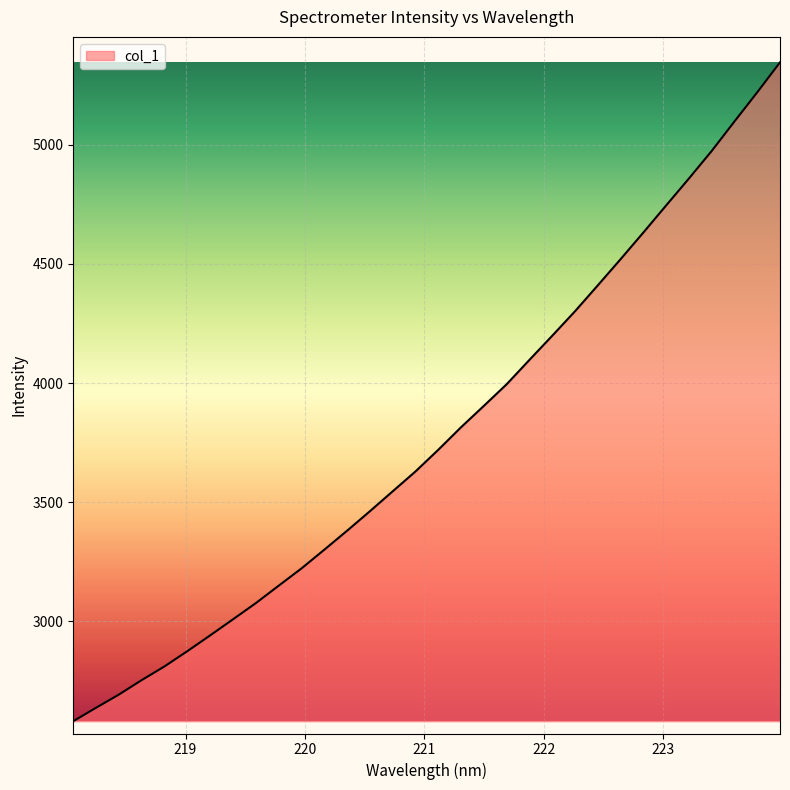

What is the maximum value shown in the chart?

5345.8